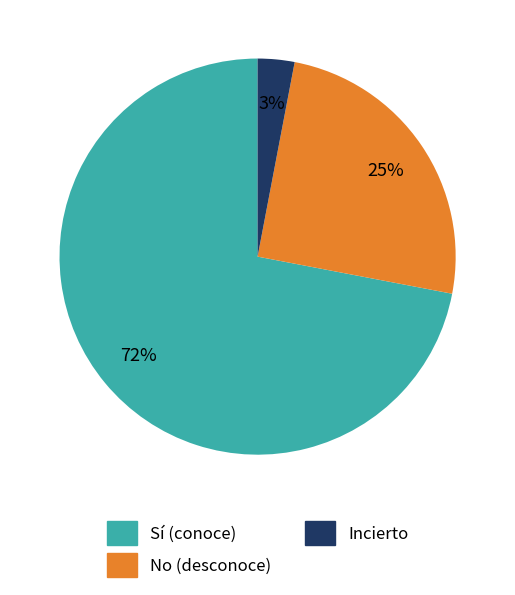

To the nearest percent, what is the average slice percentage?

33%